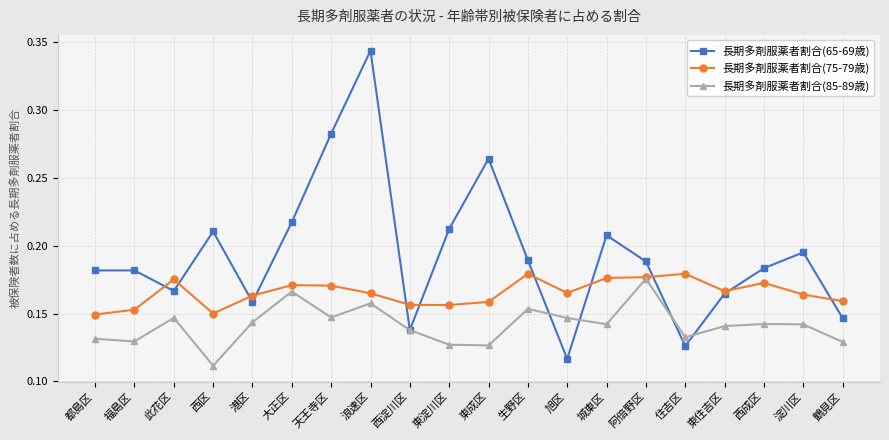

The value of 長期多剤服薬者割合(65-69歳) at 大正区 is 0.3. True or false?

False